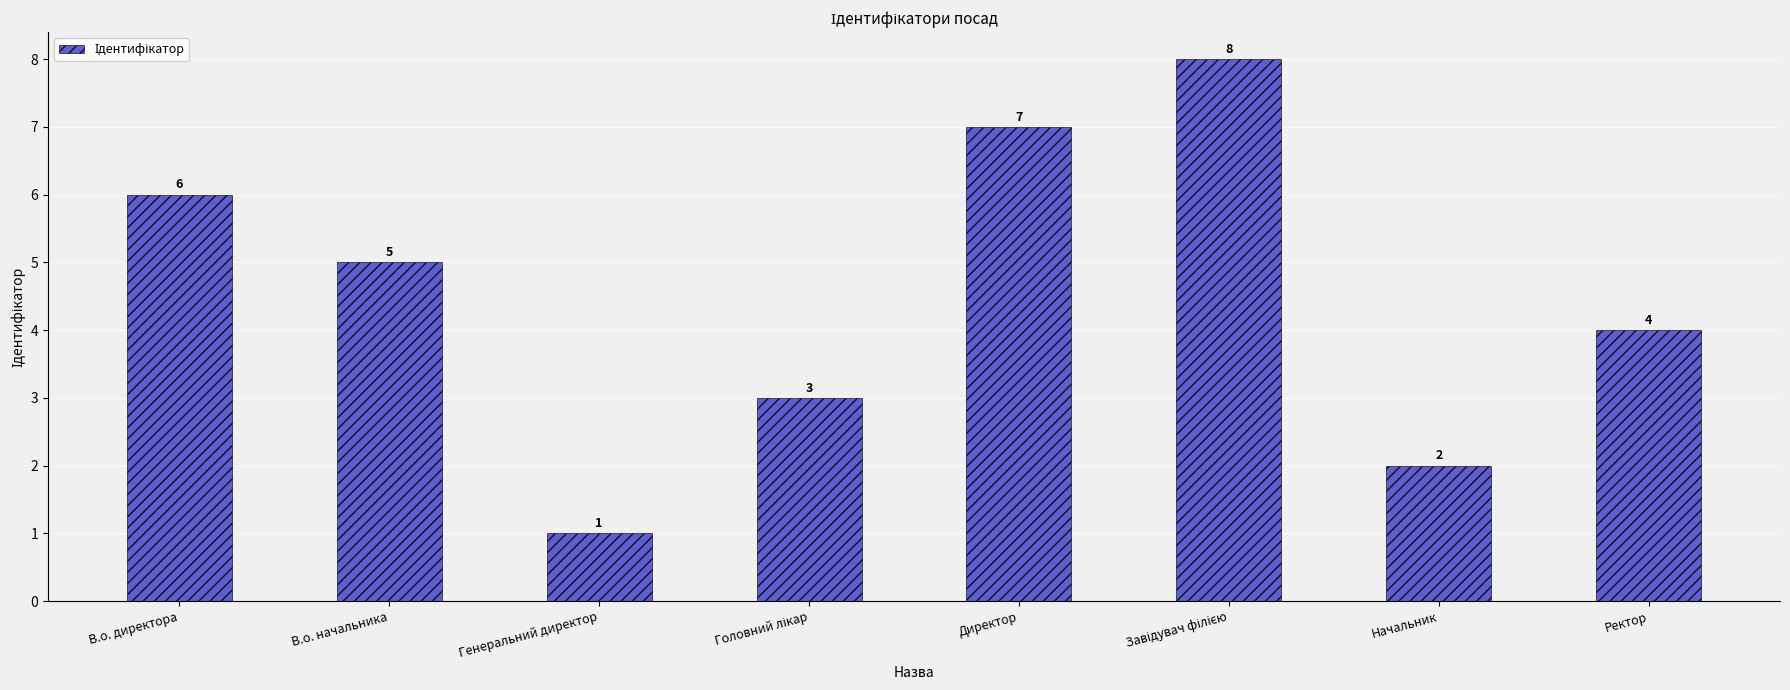

Approximately how many times larger is the value at В.о. начальника compared to Директор?

0.7